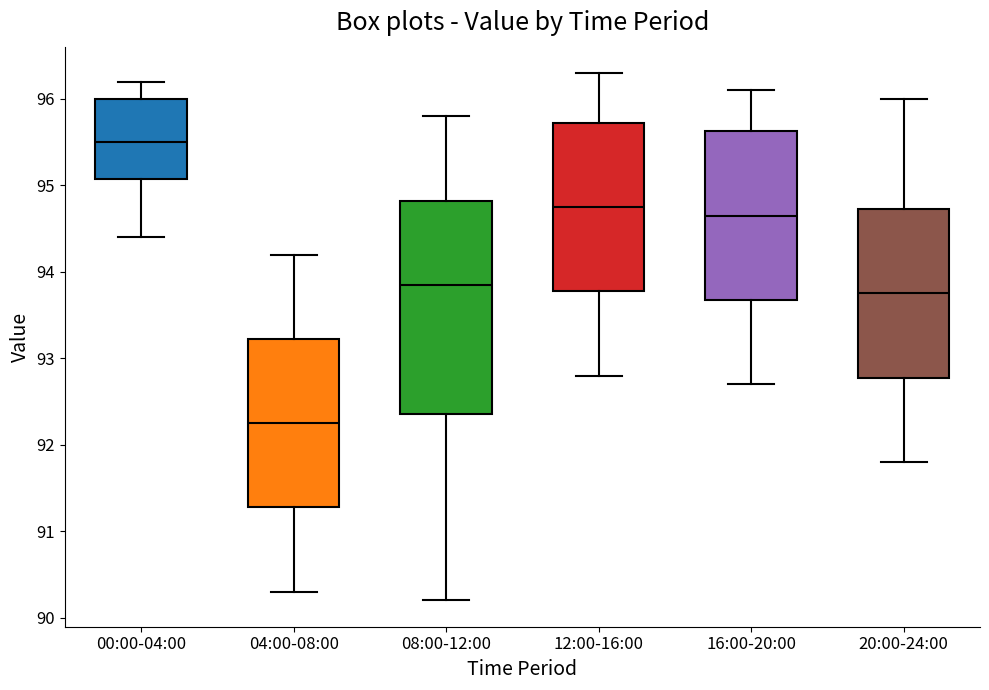

Where is the upper edge of the box for 08:00-12:00 on the y-axis? The values are not printed on the chart, so give them approximately, as read against the axis.

94.8